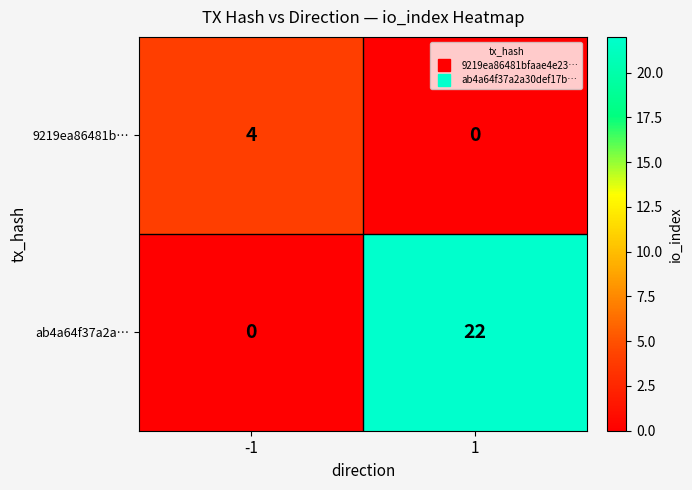

What is the total value across all series at 1?

22